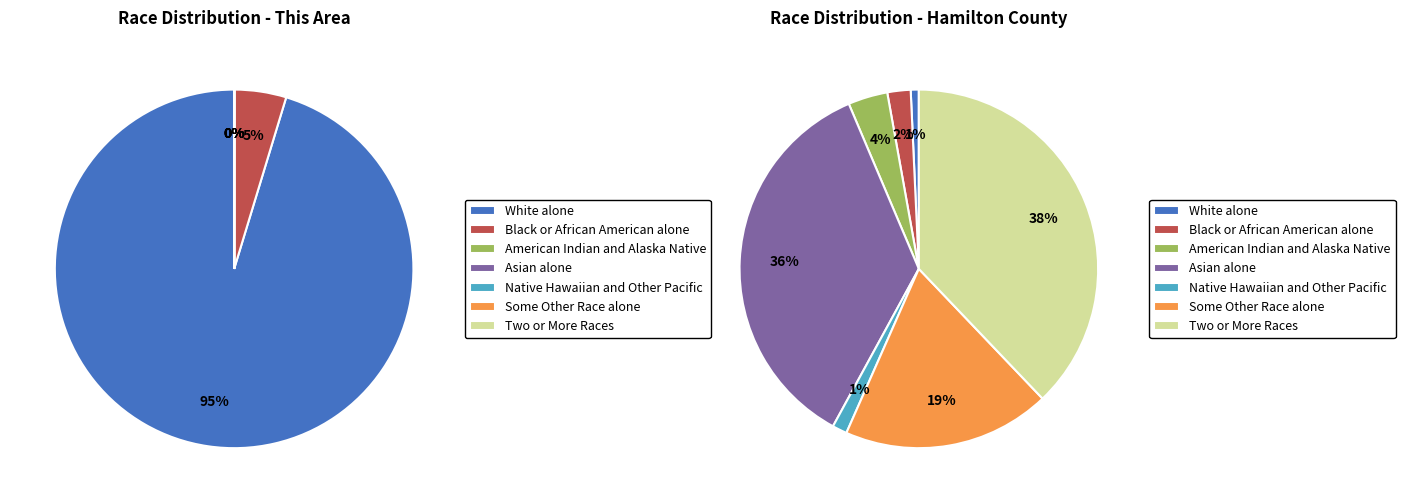

Which slice is the smallest?

Native Hawaiian and Other Pacific